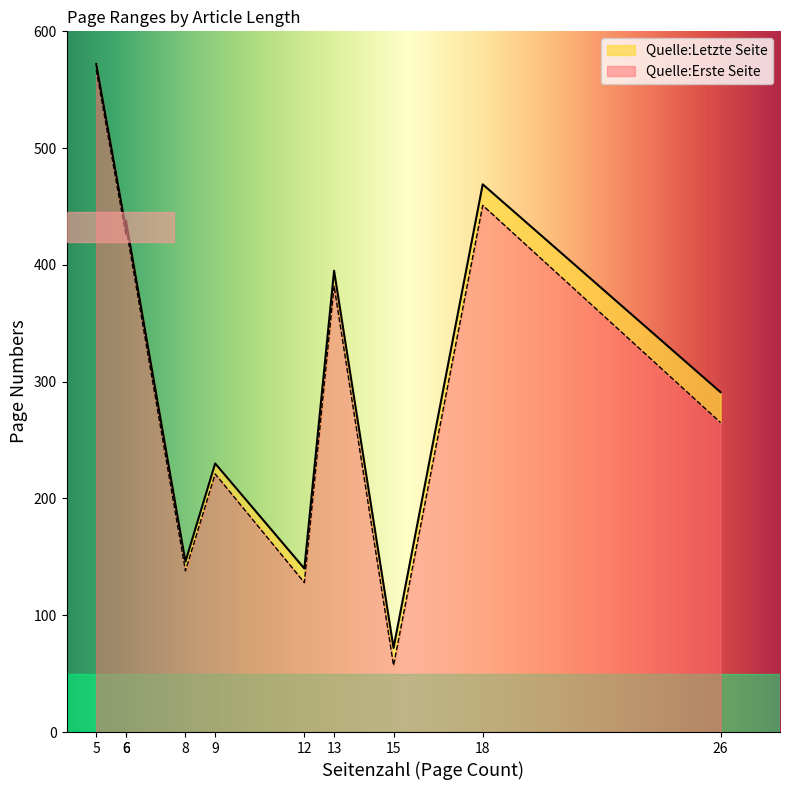

True or false: Quelle:Letzte Seite and Quelle:Erste Seite cross at least once.

False